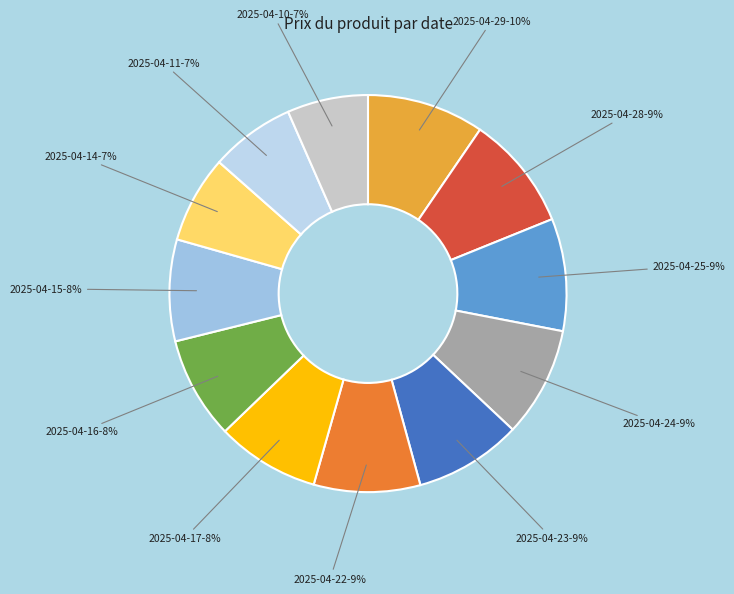

Count the number of slices in the pie.

12